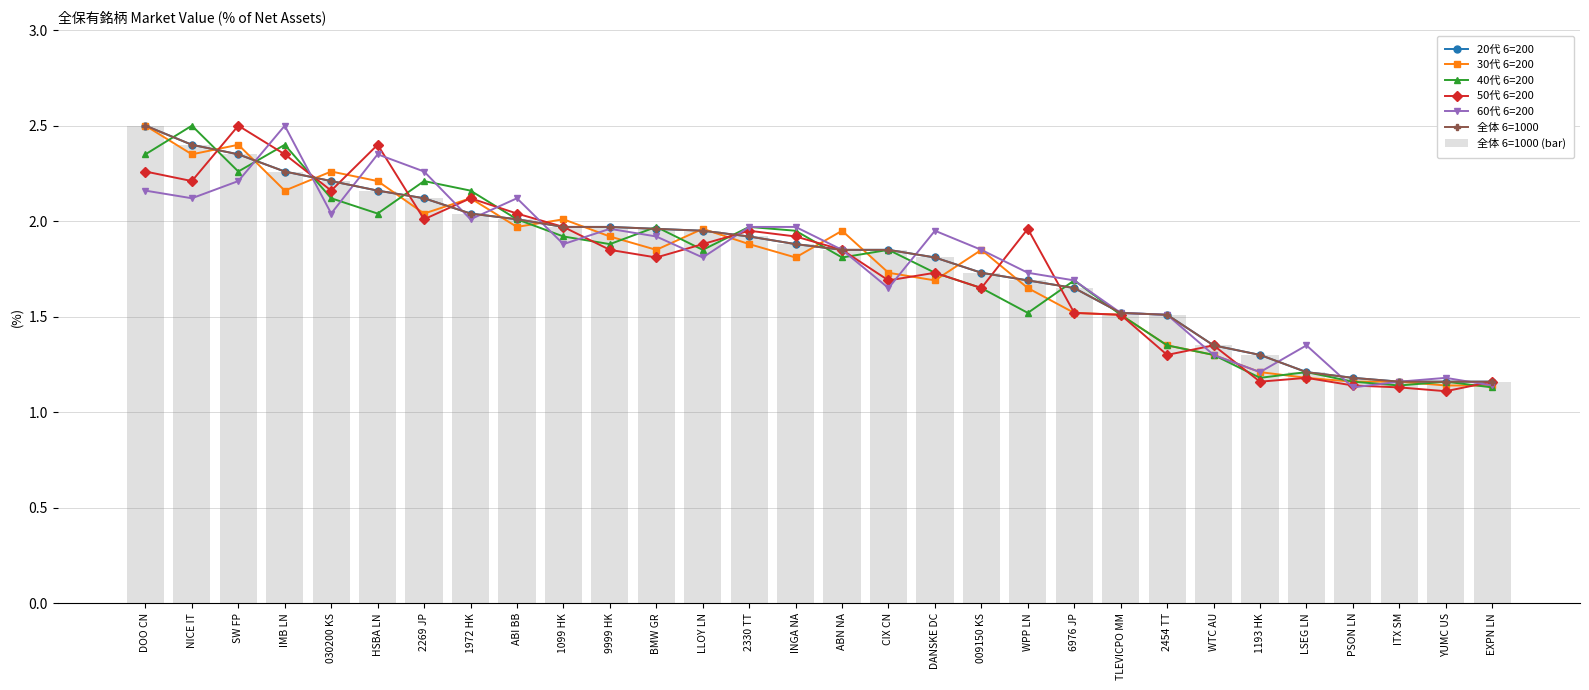

Reading left to right, extract all data points from this chart.

20代 6=200: 2.5	2.4	2.4	2.3	2.2	2.2	2.1	2.0	2.0	2.0	2.0	2.0	1.9	1.9	1.9	1.9	1.9	1.8	1.7	1.7	1.6	1.5	1.5	1.4	1.3	1.2	1.2	1.2	1.2	1.2
30代 6=200: 2.5	2.4	2.4	2.2	2.3	2.2	2.0	2.1	2.0	2.0	1.9	1.9	2.0	1.9	1.8	1.9	1.7	1.7	1.9	1.6	1.5	1.5	1.4	1.3	1.2	1.2	1.2	1.2	1.1	1.1
40代 6=200: 2.4	2.5	2.3	2.4	2.1	2.0	2.2	2.2	2.0	1.9	1.9	2.0	1.9	2.0	1.9	1.8	1.9	1.7	1.6	1.5	1.7	1.5	1.4	1.3	1.2	1.2	1.2	1.1	1.2	1.1
50代 6=200: 2.3	2.2	2.5	2.4	2.2	2.4	2.0	2.1	2.0	2.0	1.9	1.8	1.9	1.9	1.9	1.9	1.7	1.7	1.6	2.0	1.5	1.5	1.3	1.4	1.2	1.2	1.1	1.1	1.1	1.2
60代 6=200: 2.2	2.1	2.2	2.5	2.0	2.4	2.3	2.0	2.1	1.9	2.0	1.9	1.8	2.0	2.0	1.9	1.6	1.9	1.9	1.7	1.7	1.5	1.5	1.3	1.2	1.4	1.1	1.2	1.2	1.1
全体 6=1000: 2.5	2.4	2.4	2.3	2.2	2.2	2.1	2.0	2.0	2.0	2.0	2.0	1.9	1.9	1.9	1.9	1.9	1.8	1.7	1.7	1.6	1.5	1.5	1.4	1.3	1.2	1.2	1.2	1.2	1.2